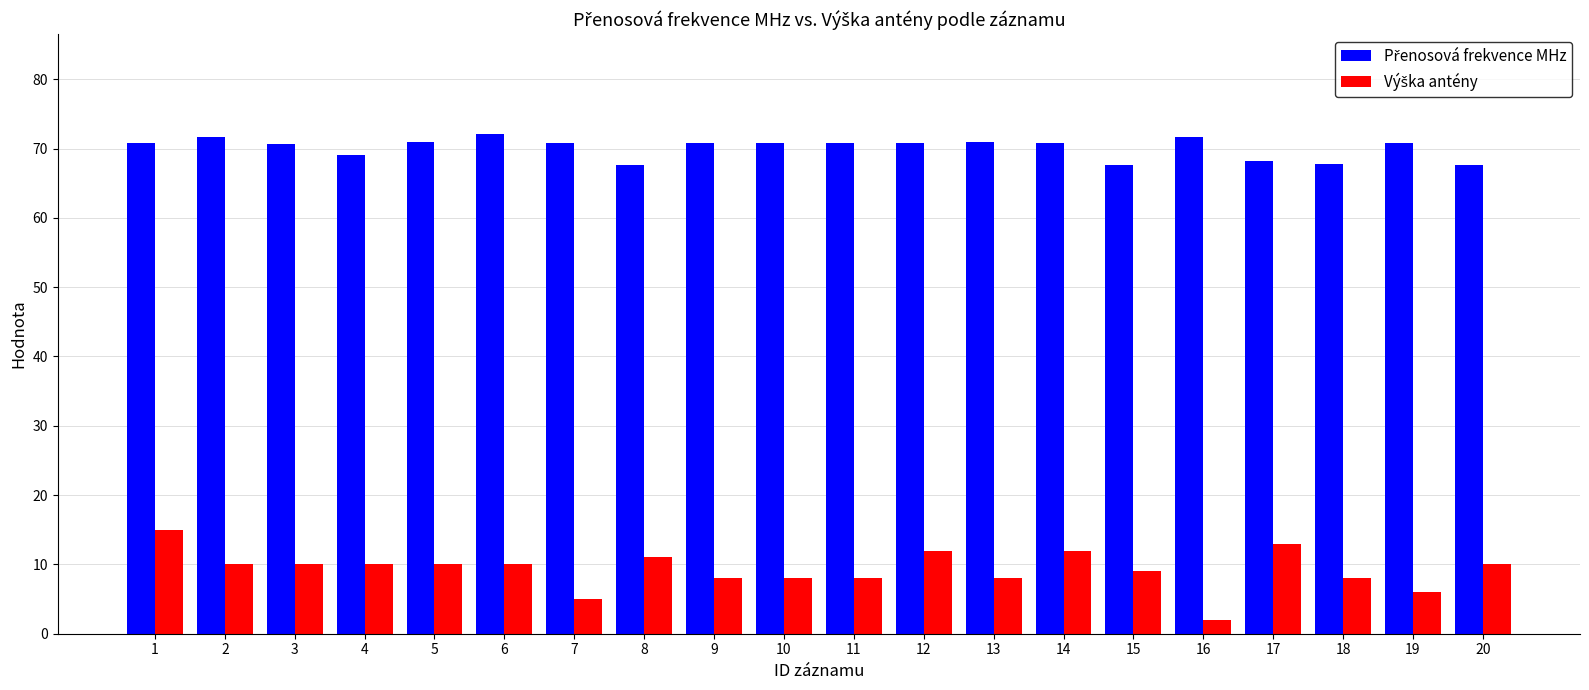

At which category does the chart reach its minimum across all series?

16